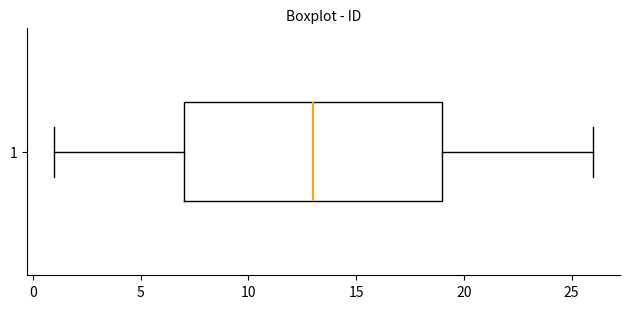

Where is the right edge of the box at y = 1 on the x-axis? The values are not printed on the chart, so give them approximately, as read against the axis.

19